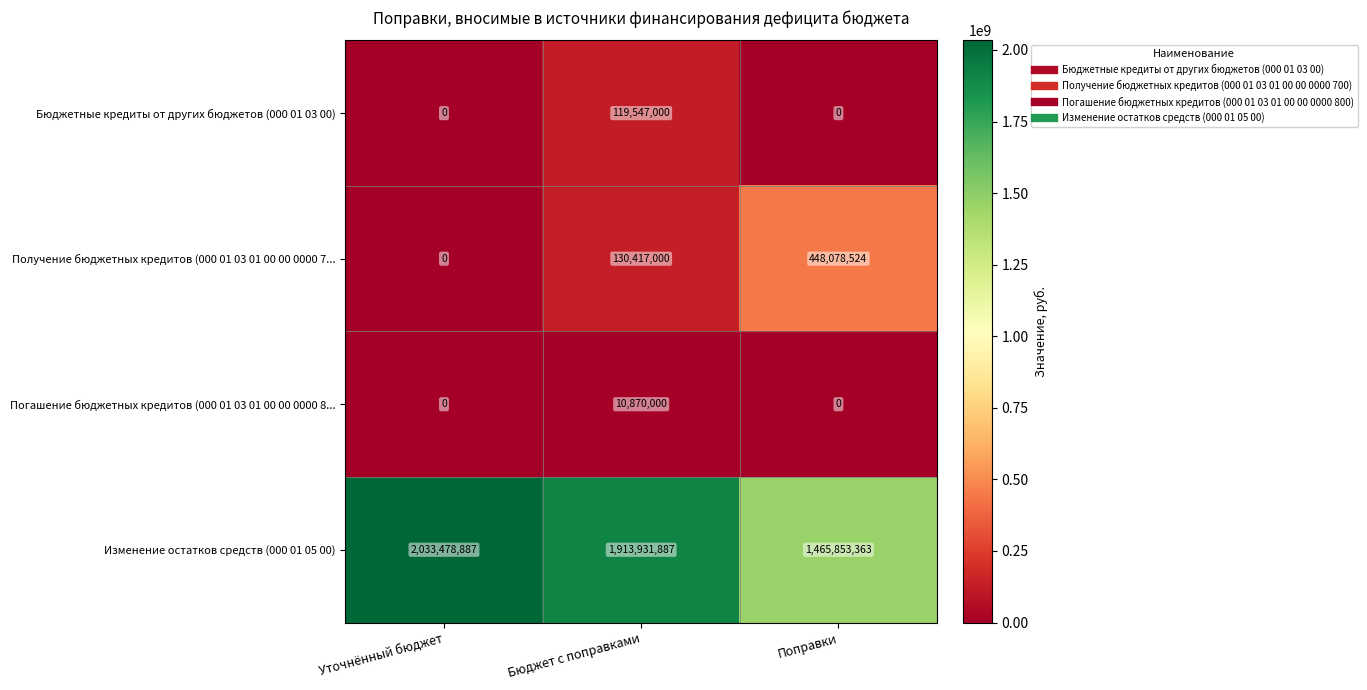

The value of Получение бюджетных кредитов (000 01 03 01 00 00 0000 7... at Уточнённый бюджет is 158463971. True or false?

False